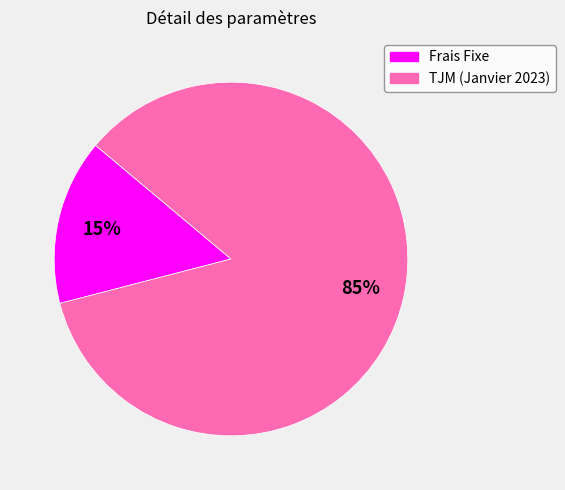

How many slices are in this pie chart?

2